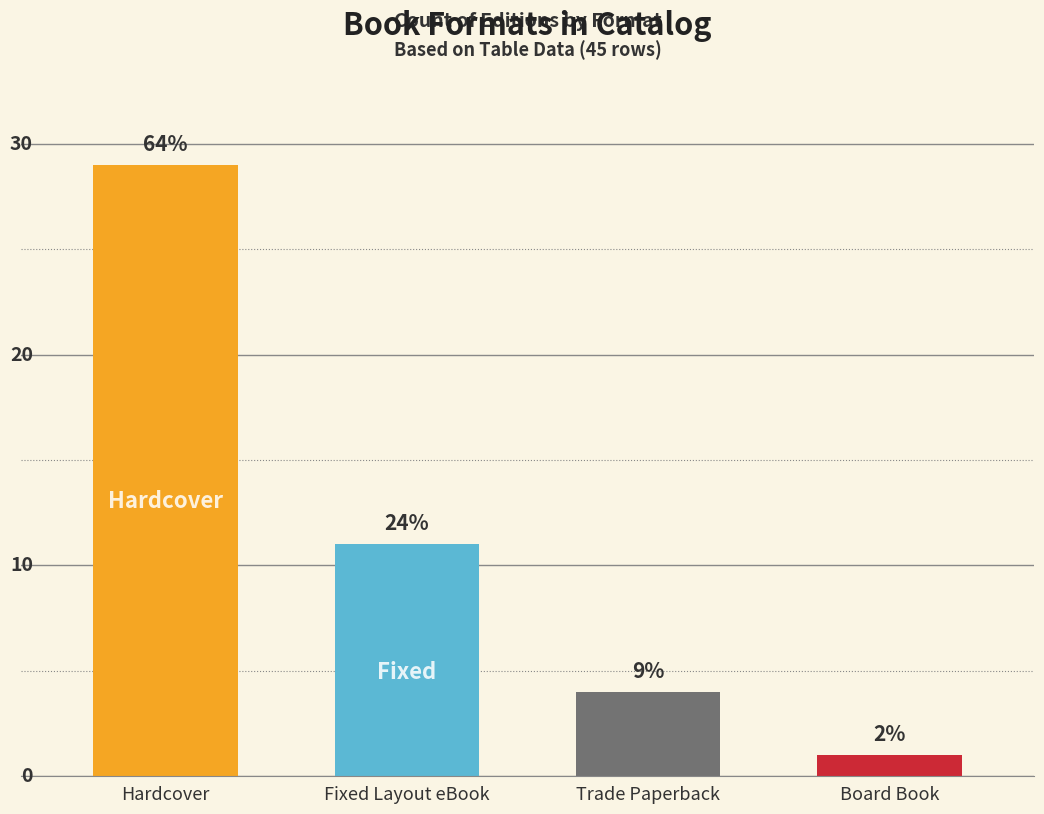

What is the change in value from Hardcover to Fixed Layout eBook?

-18